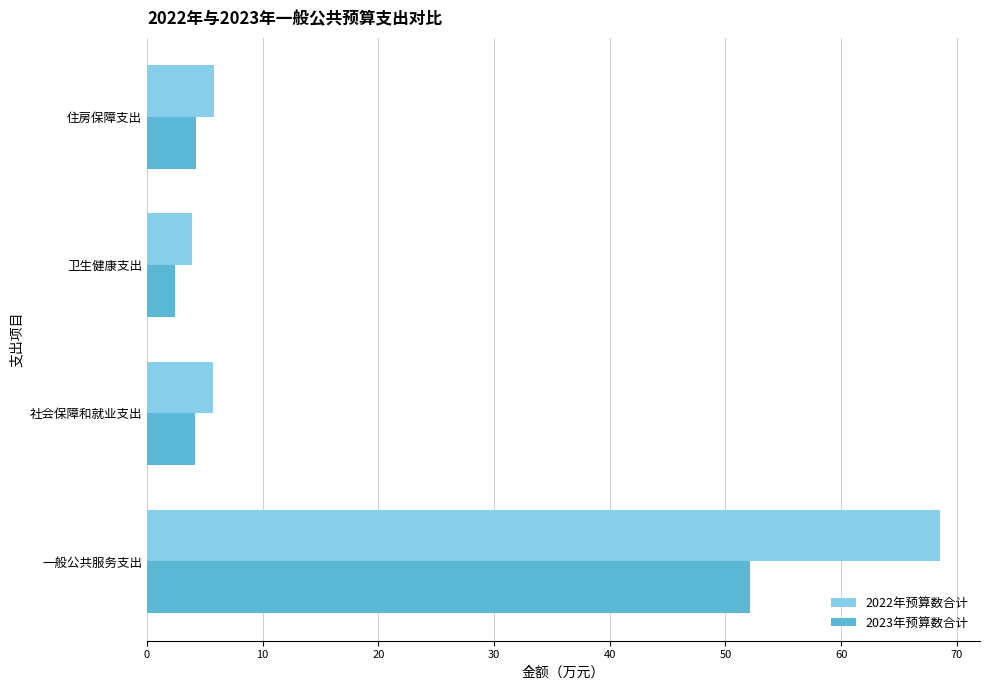

True or false: 2022年预算数合计 has a value of 8.4 at 住房保障支出.

False